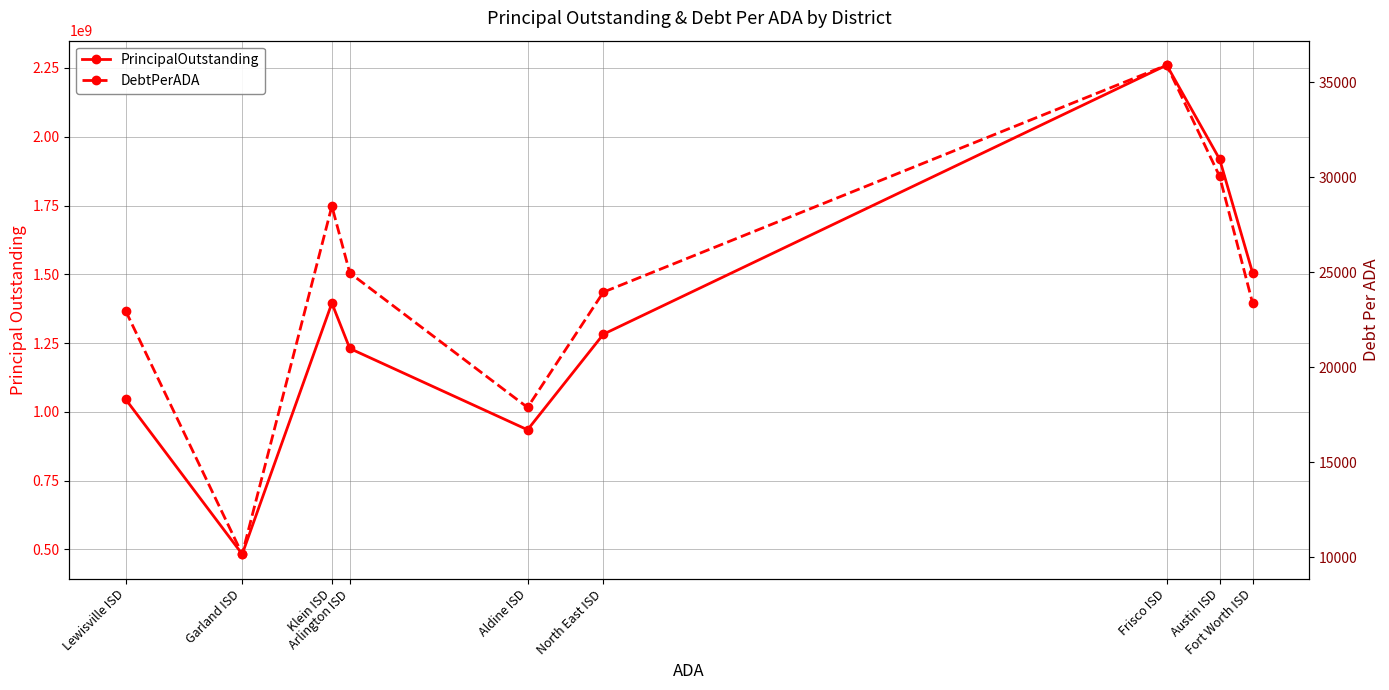

What is the total value across all series at Austin ISD?

1918490670.4